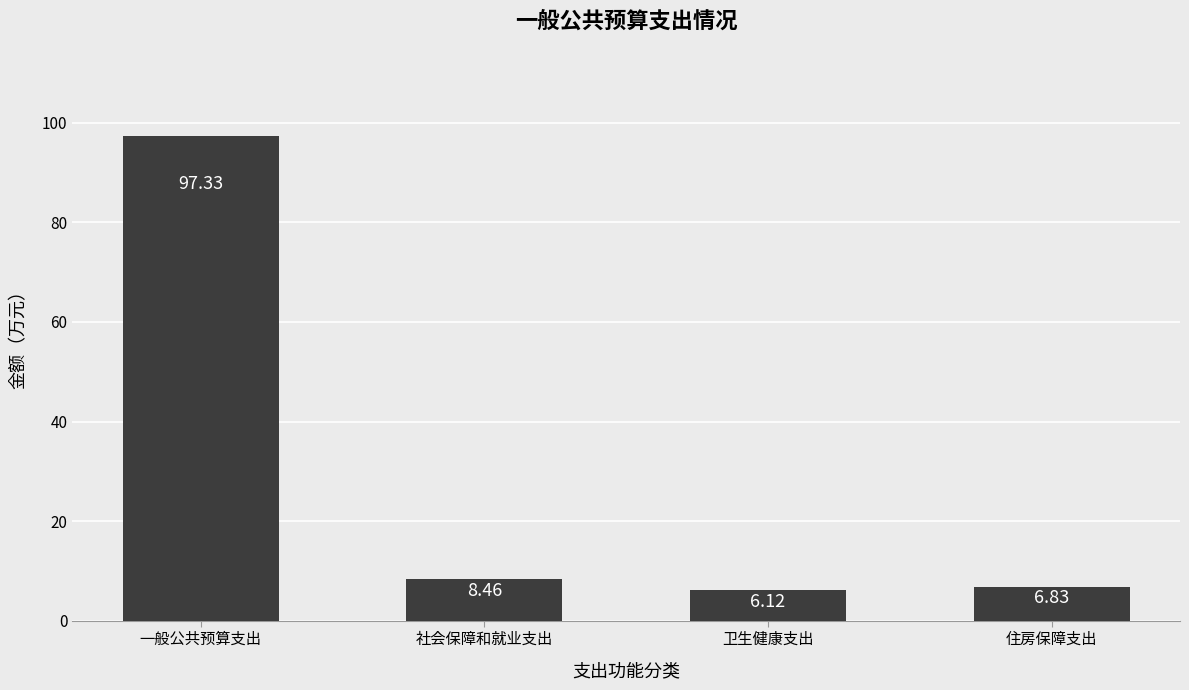

Reading left to right, what are all the values shown in this chart?

97.3	8.5	6.1	6.8